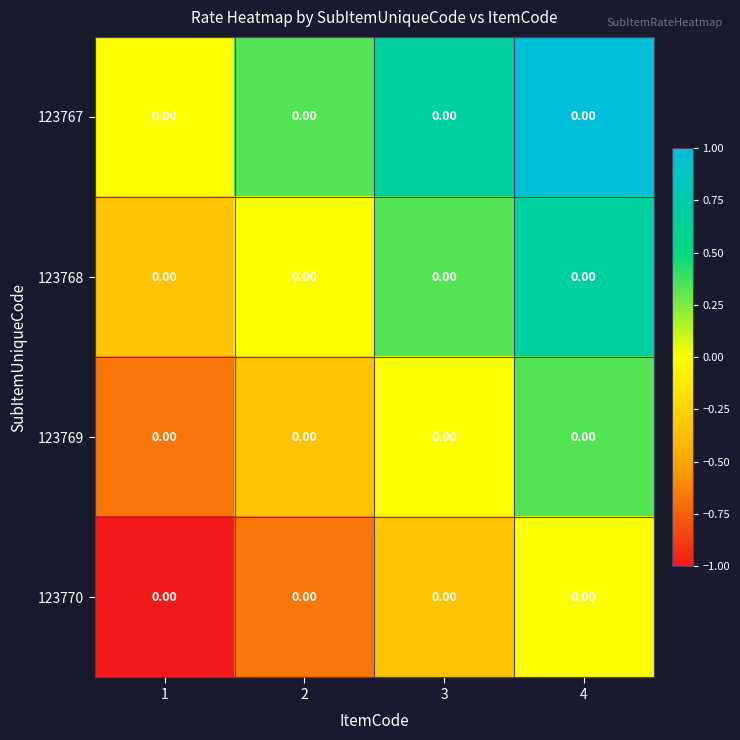

What is the difference between the highest and lowest values at 2?

1.0